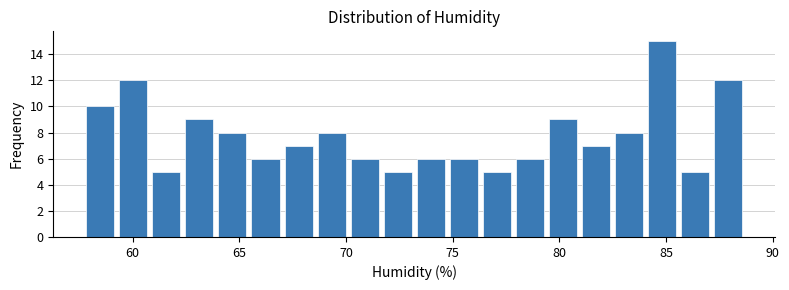

Read against the x-axis, roughly where is the centre of the tallest bar?

85.0